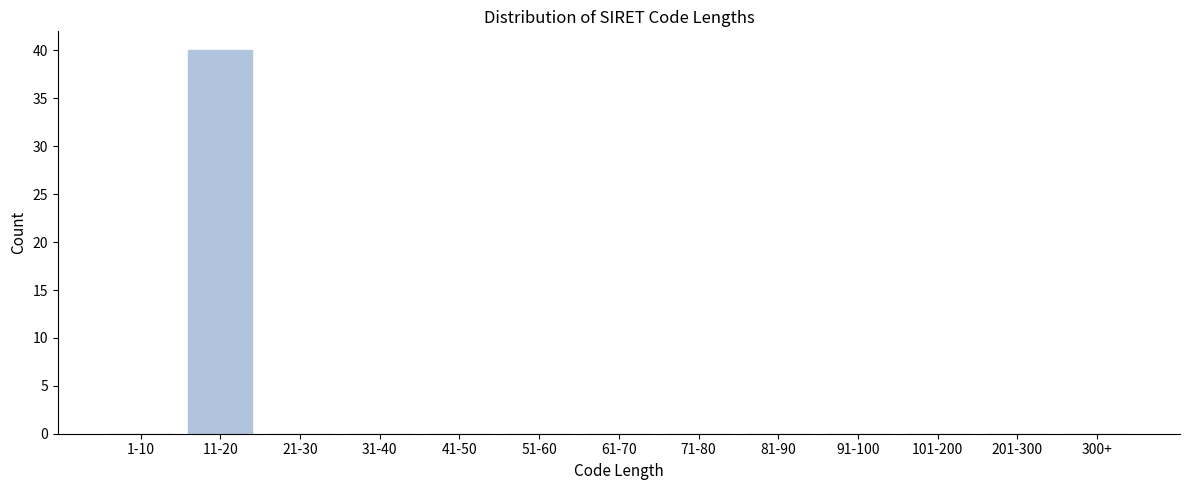

The value at 11-20 is 24. True or false?

False